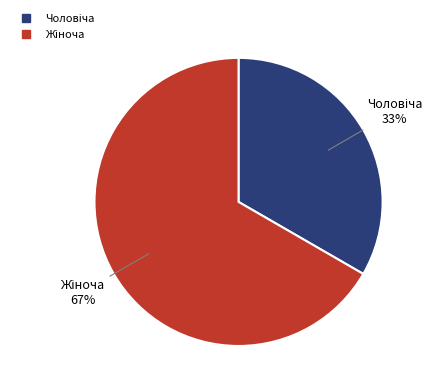

Count the number of slices in the pie.

2